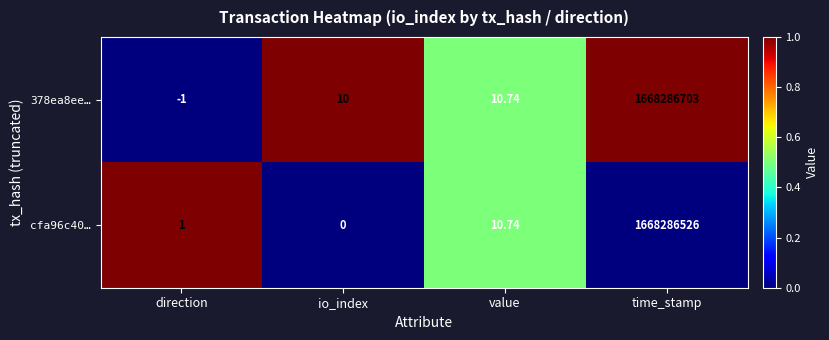

List the labels in order of cfa96c40… value, largest first.

time_stamp, value, direction, io_index